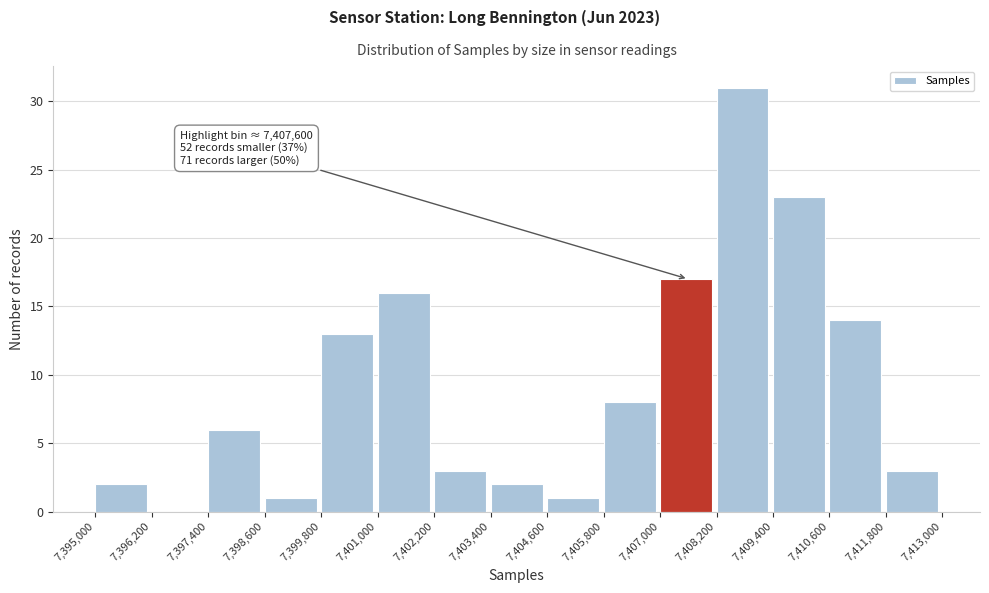

Which range on the x-axis has the tallest bar?

7,408,200 to 7,409,400